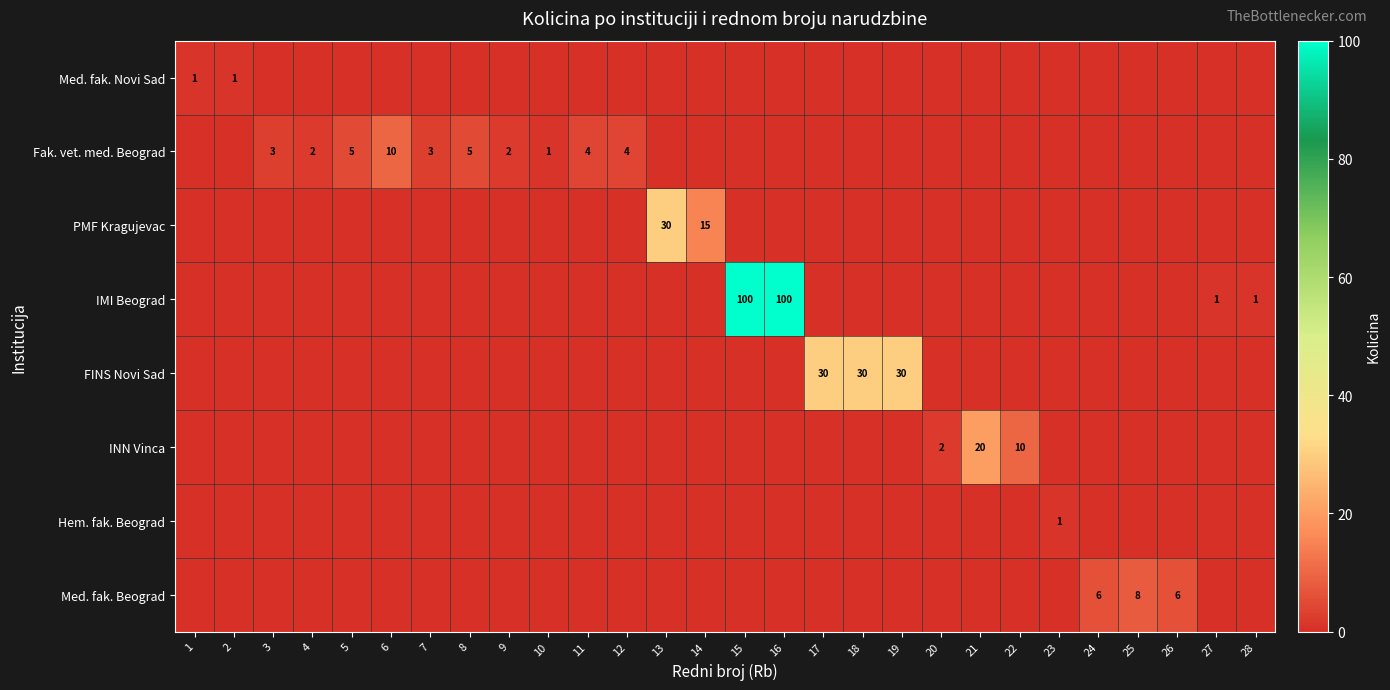

How many values in the INN Vinca series exceed 0?

3